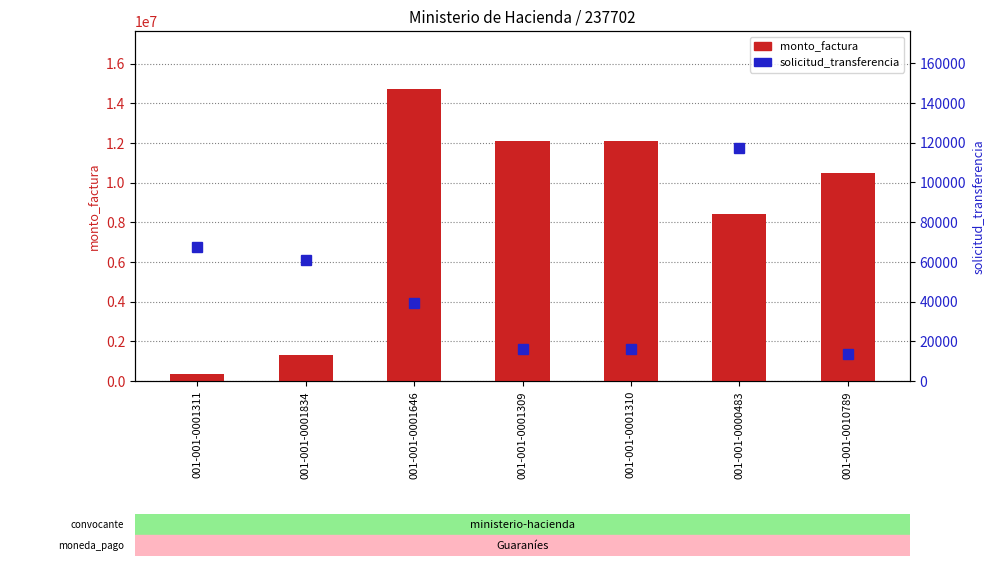

The value of solicitud_transferencia at 001-001-0001834 is 60687. True or false?

True